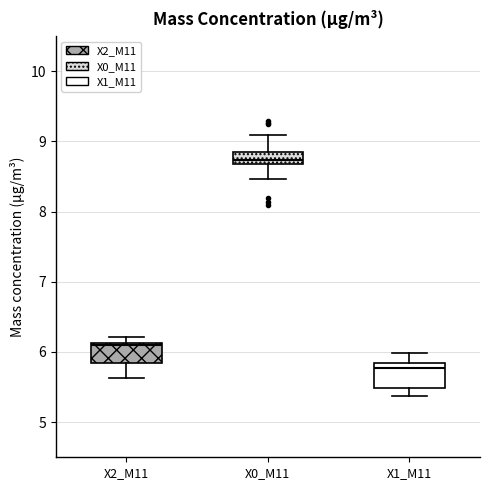

Reading left to right, transcribe this box plot: for each box, give where its median line is, the range the box spans, and where its two whiskers end, as read against the y-axis. The values are not printed on the chart, so give them approximately, as read against the axis.

X2_M11: median 6.1 (just below the box's upper edge), box 5.8 to 6.1, whiskers 5.6 to 6.2
X0_M11: median 8.7 (inside the box), box 8.7 to 8.8, whiskers 8.5 to 9.1
X1_M11: median 5.8, box 5.5 to 5.9, whiskers 5.4 to 6.0